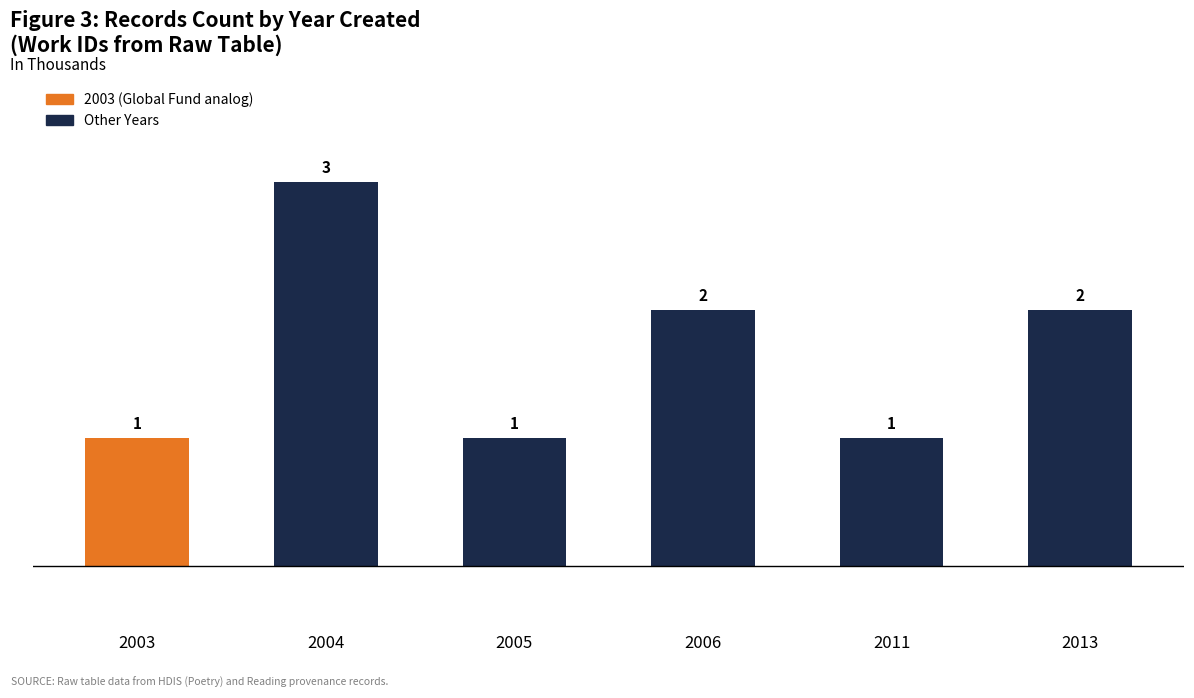

What is the difference between the maximum and second lowest values?

2